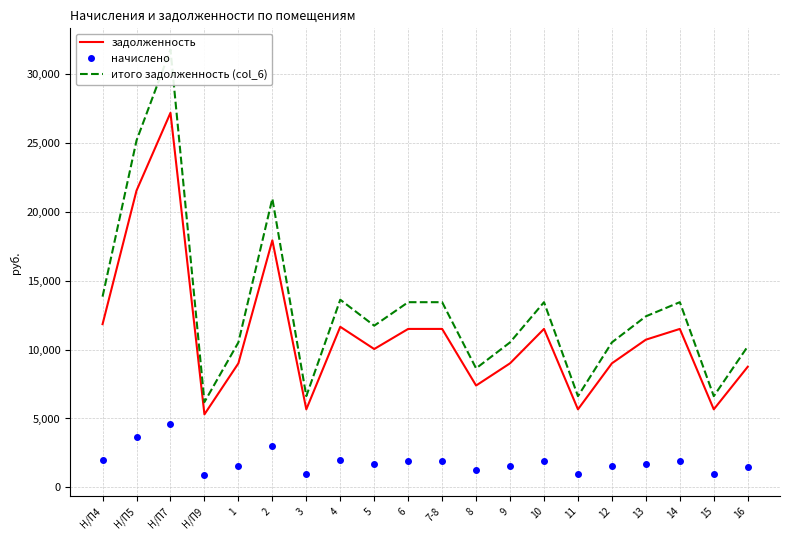

In задолженность, how many points are lower than both neighbors (excluding endpoints)?

6